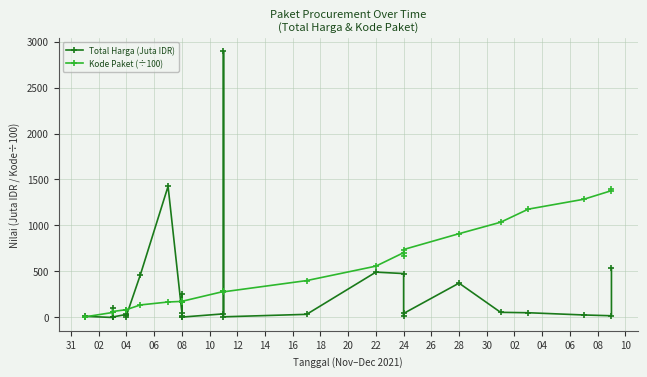

True or false: Total Harga (Juta IDR) has more than 0 interior local peaks.

True